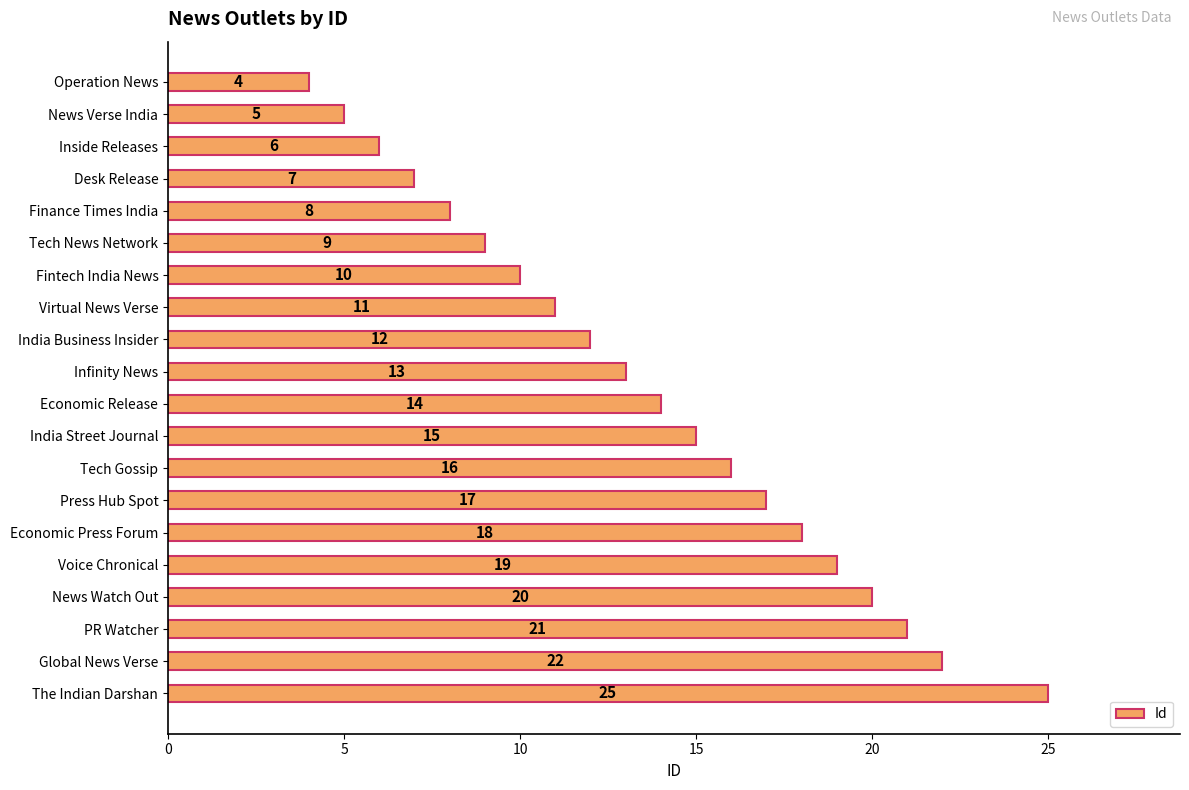

Which has a higher value, Global News Verse or News Verse India?

Global News Verse